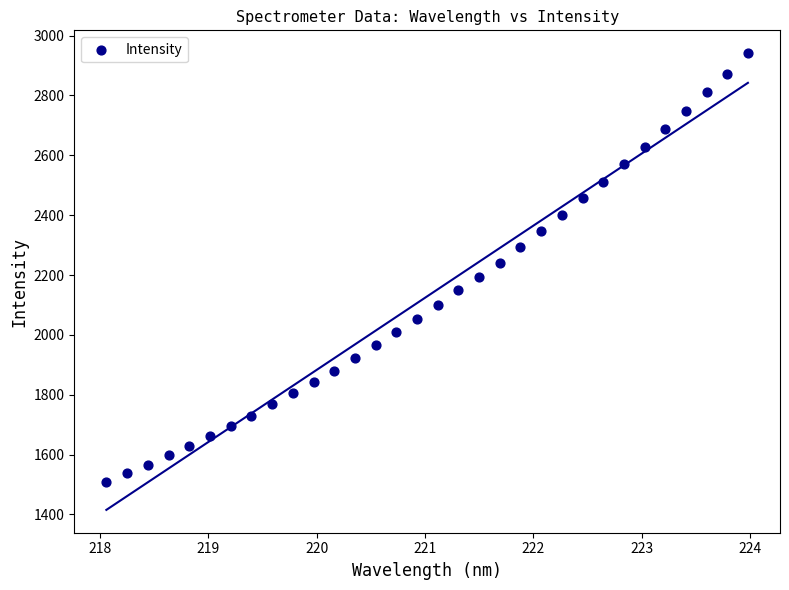

What is the range of Y values (max minus min)?

1431.8